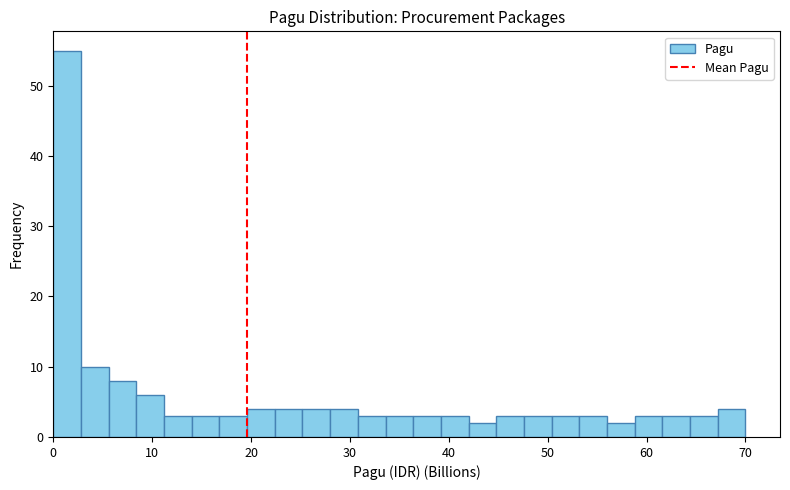

Around what value on the x-axis is the tallest bar? Give the approximate position of its centre, as read against the axis.

1